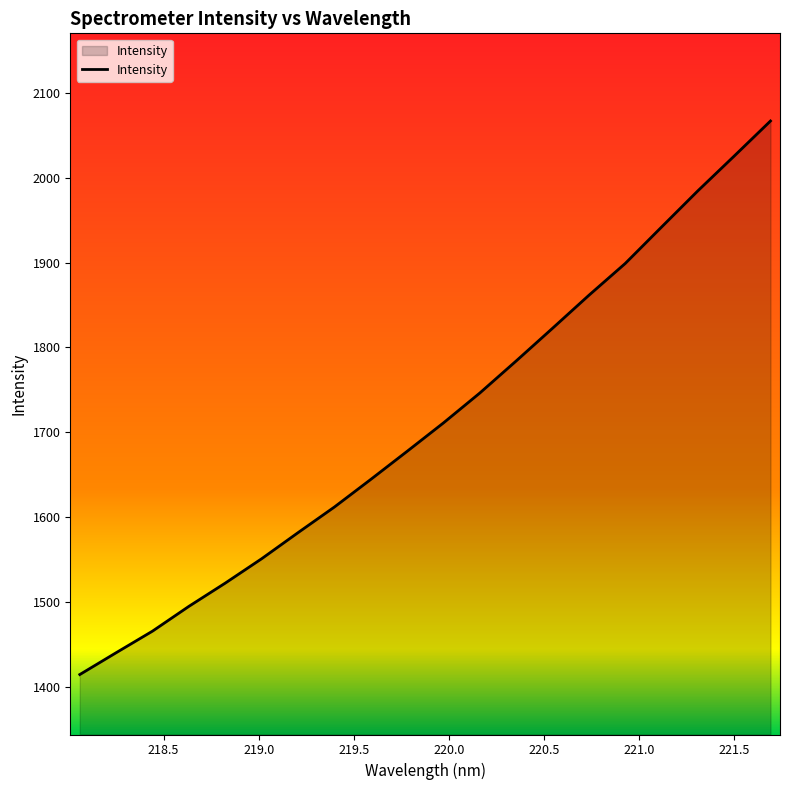

What is the difference between the maximum and minimum values?

652.7